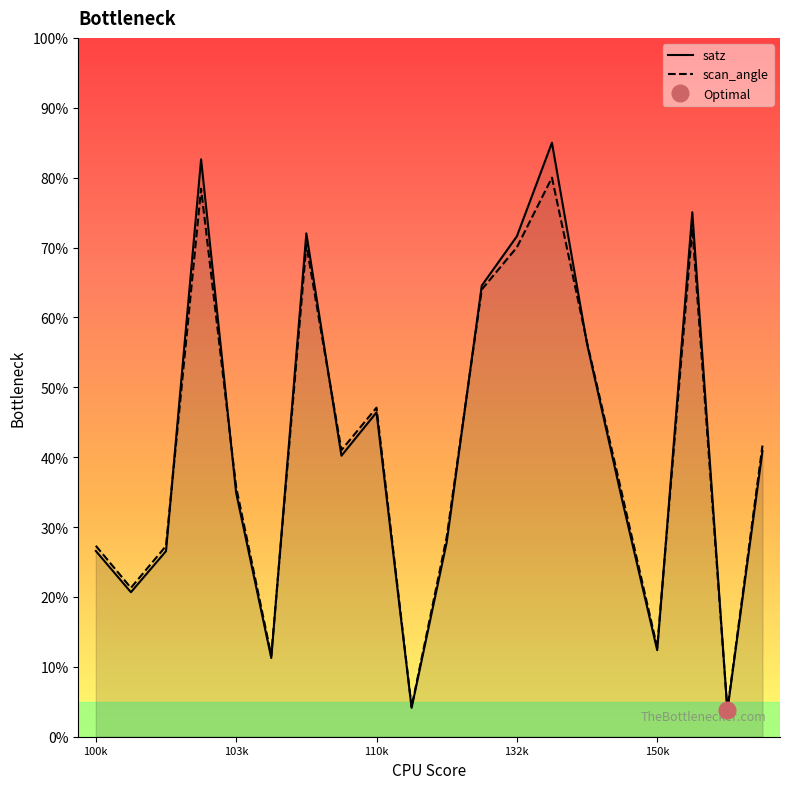

List the series in order of their overall mean, lowest first.

scan_angle, satz